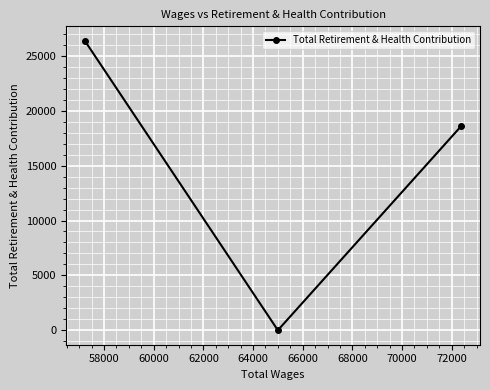

What is the sum of all values?

44979